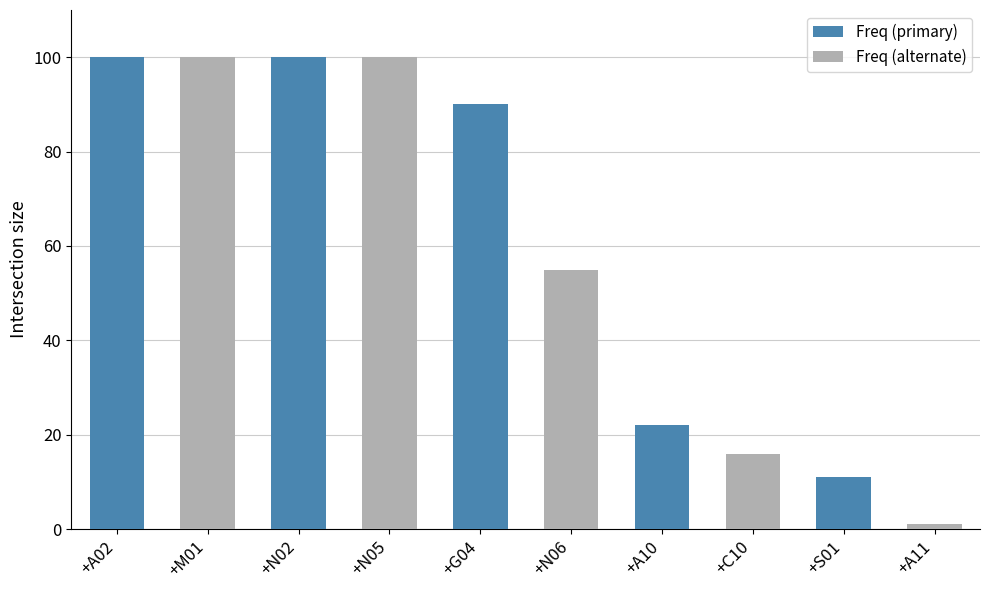

Is it true that the value at +A10 is 22?

True